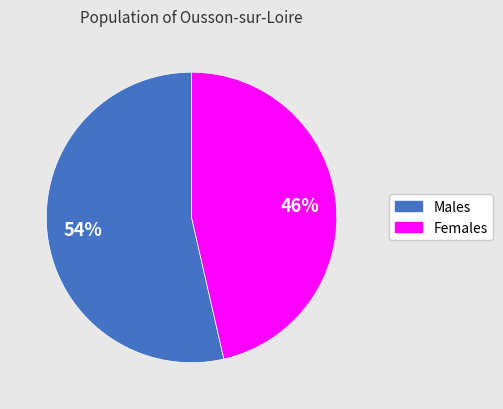

To the nearest percent, what is the average slice percentage?

50%